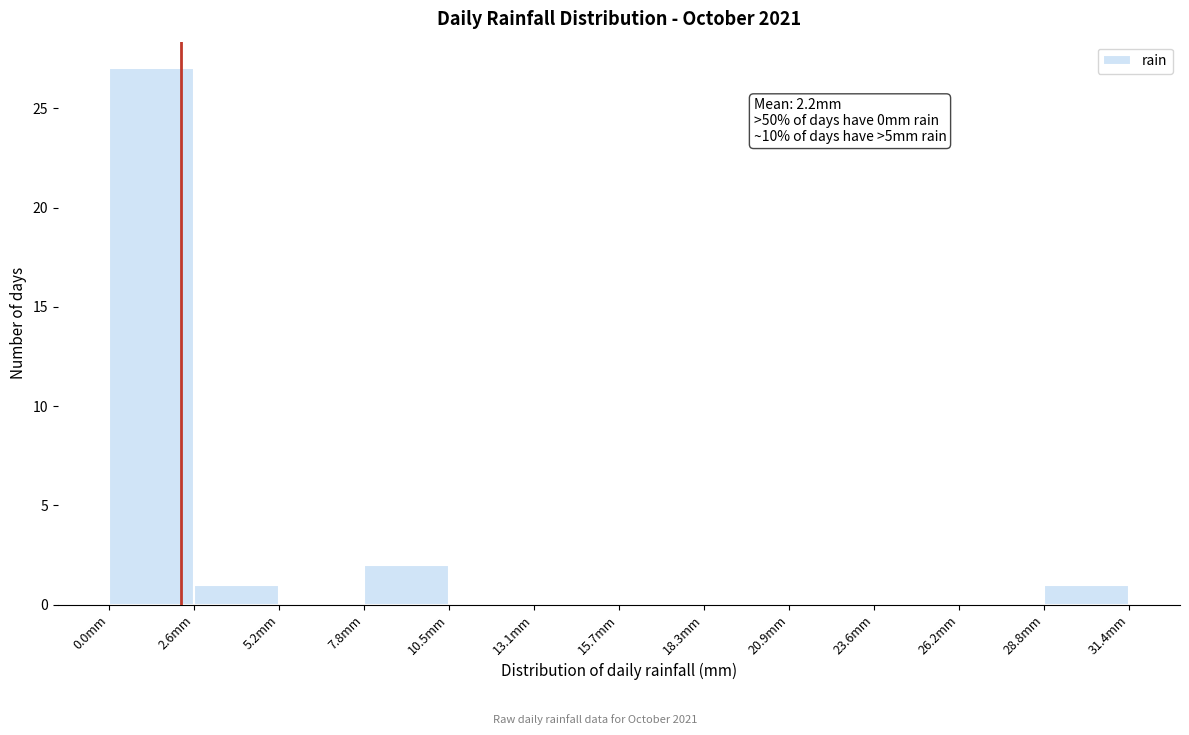

Which range on the x-axis has the tallest bar?

0.0 to 2.5